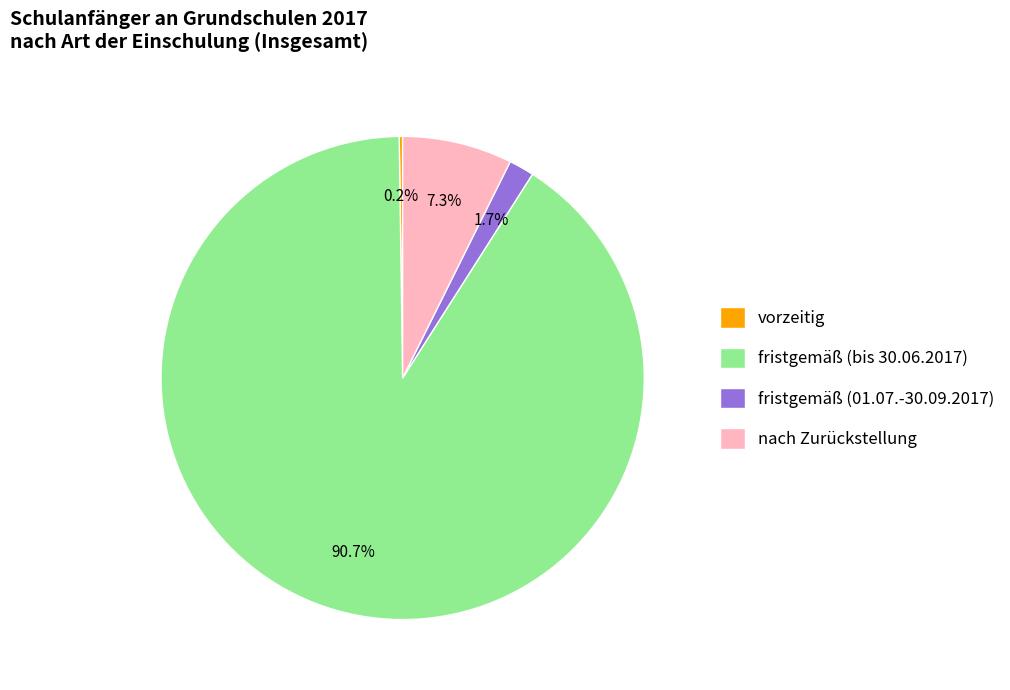

What percentage do nach Zurückstellung and fristgemäß (bis 30.06.2017) together represent?

98.1%